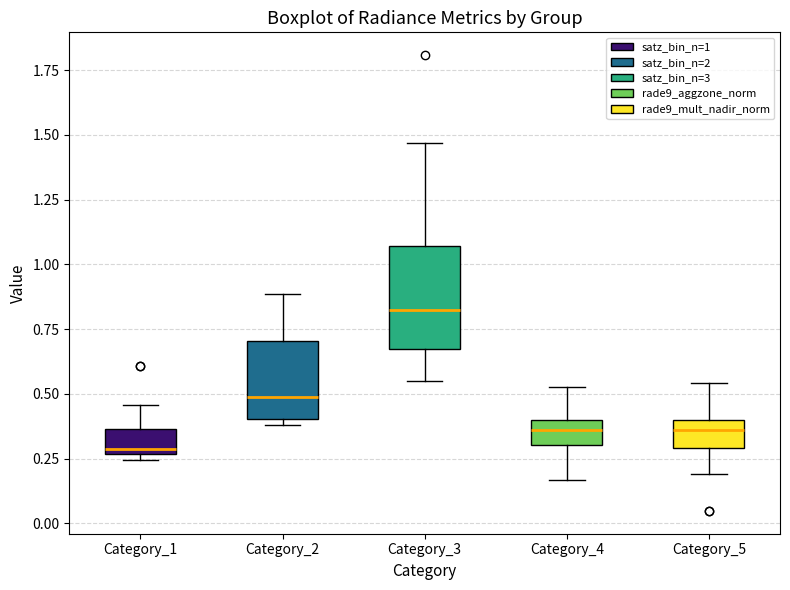

Reading left to right, read every box against the y-axis: the position of its median line, the range the box covers, and the ends of its whiskers. The values are not printed on the chart, so give them approximately, as read against the axis.

Category_1: median 0.30, box 0.25 to 0.35, whiskers 0.25 (just below the box's lower edge) to 0.45
Category_2: median 0.50, box 0.40 to 0.70, whiskers 0.40 (just below the box's lower edge) to 0.90
Category_3: median 0.80, box 0.65 to 1.05, whiskers 0.55 to 1.45
Category_4: median 0.35, box 0.30 to 0.40, whiskers 0.15 to 0.55
Category_5: median 0.35, box 0.30 to 0.40, whiskers 0.20 to 0.55